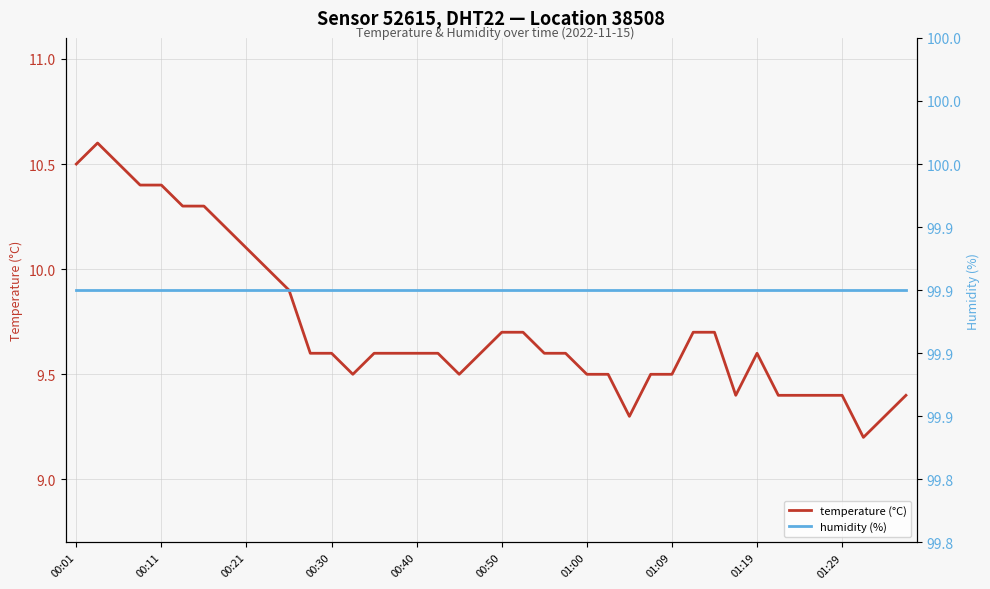

True or false: temperature (°C) has more than 1 interior local peaks.

True